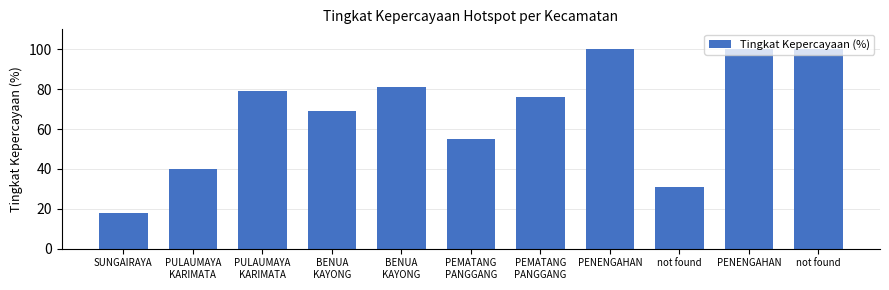

What is the difference between the values at PULAUMAYA
KARIMATA and BENUA
KAYONG?

10